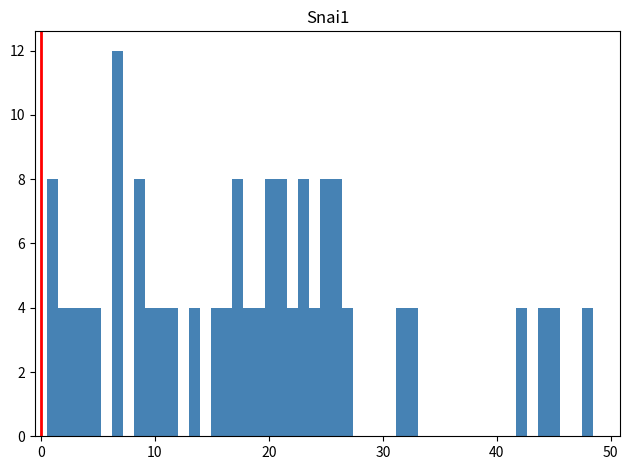

Around what value on the x-axis is the tallest bar? Give the approximate position of its centre, as read against the axis.

7